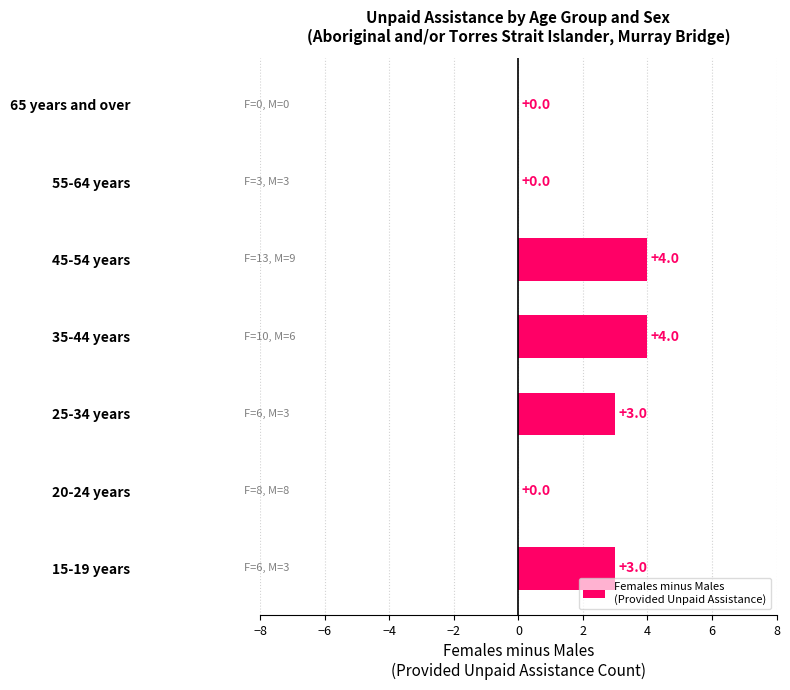

True or false: the data shows 3 at 25-34 years.

True